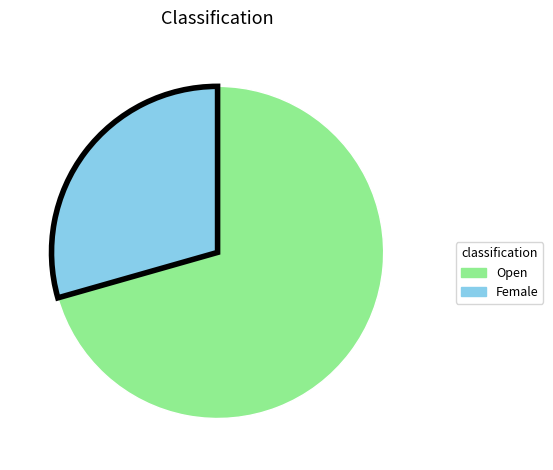

How many segments does this pie chart have?

2